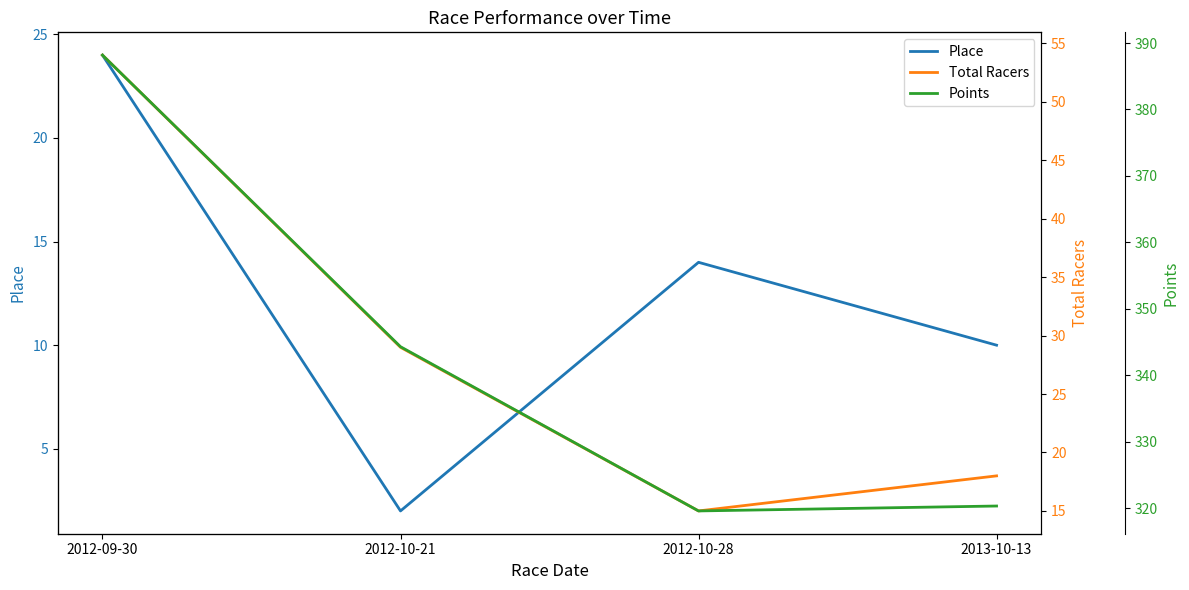

Where does the Points series first go above 344?

2012-09-30